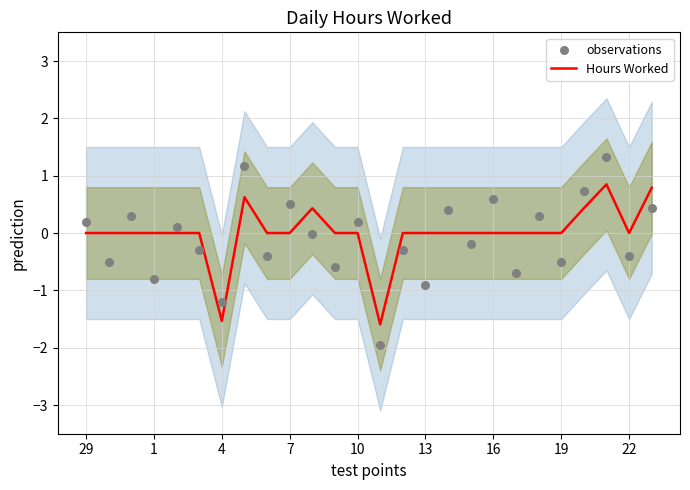

Which series has the largest total across all categories?

Hours Worked